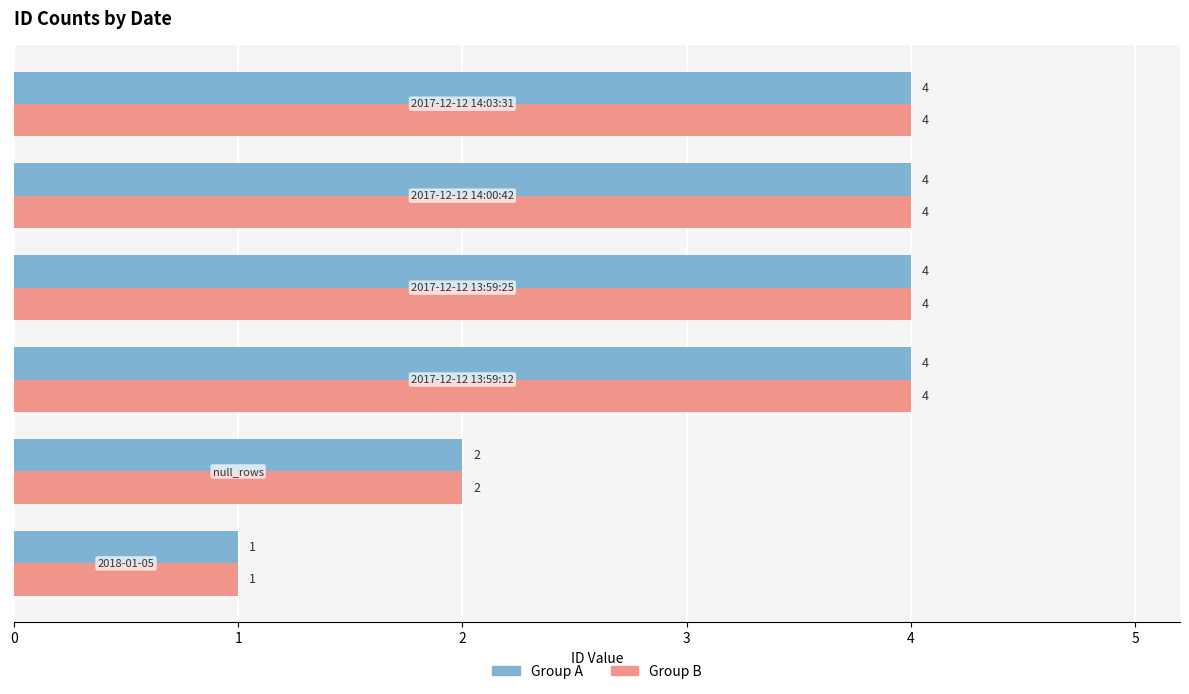

What is the sum of all Group B values?

19